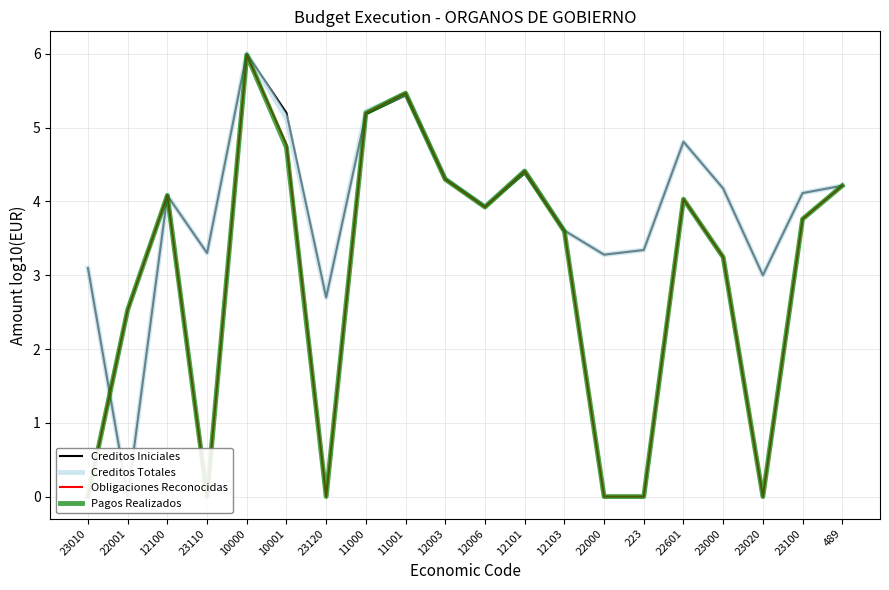

True or false: Creditos Iniciales has a value of 3.6 at 12103.

True